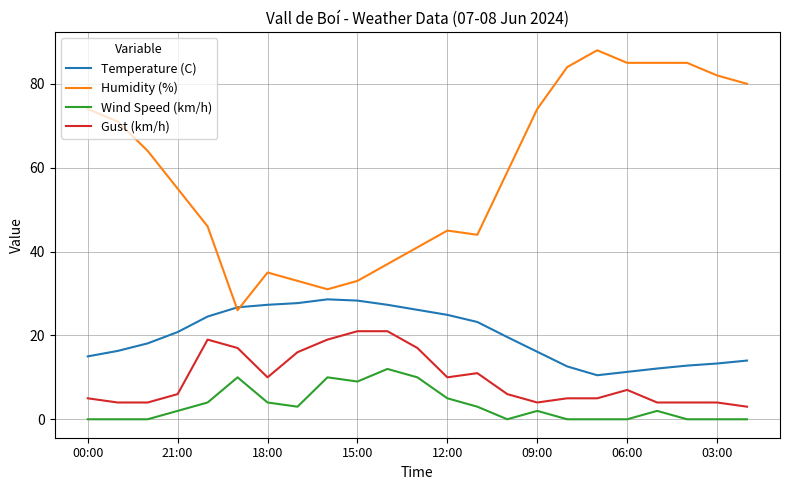

Rank the series by their maximum value, from lowest to highest.

Wind Speed (km/h), Gust (km/h), Temperature (C), Humidity (%)